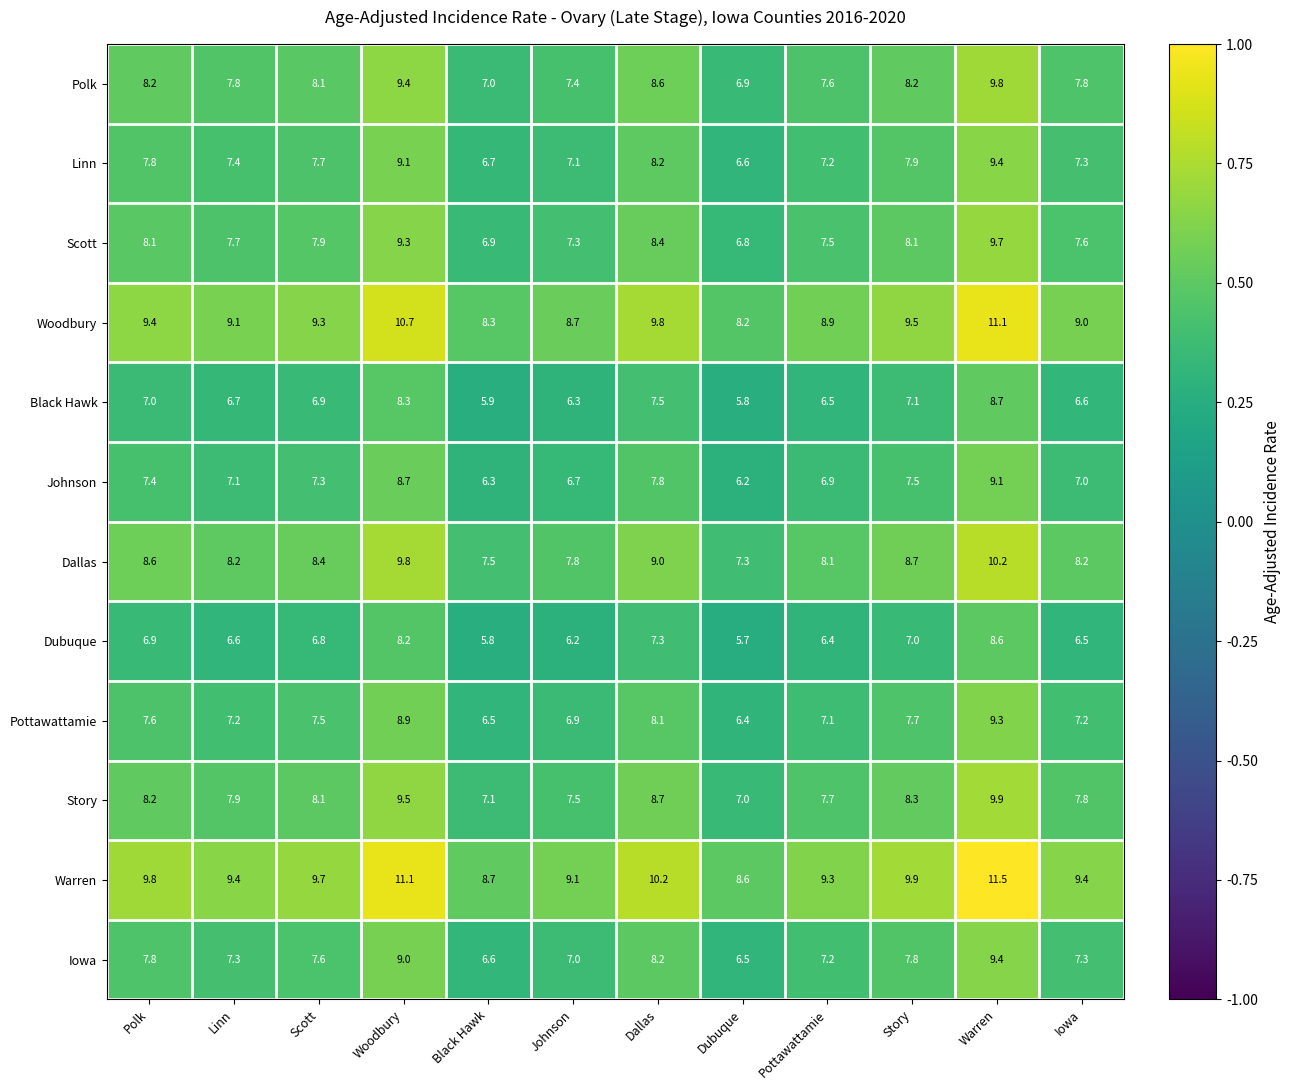

Which label corresponds to the largest value in the chart?

Warren